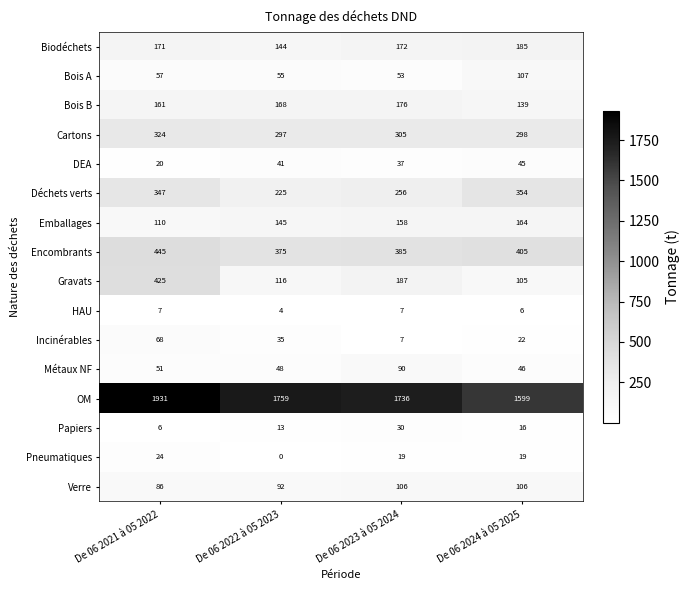

At which label is Cartons closest to 310?

De 06 2023 à 05 2024